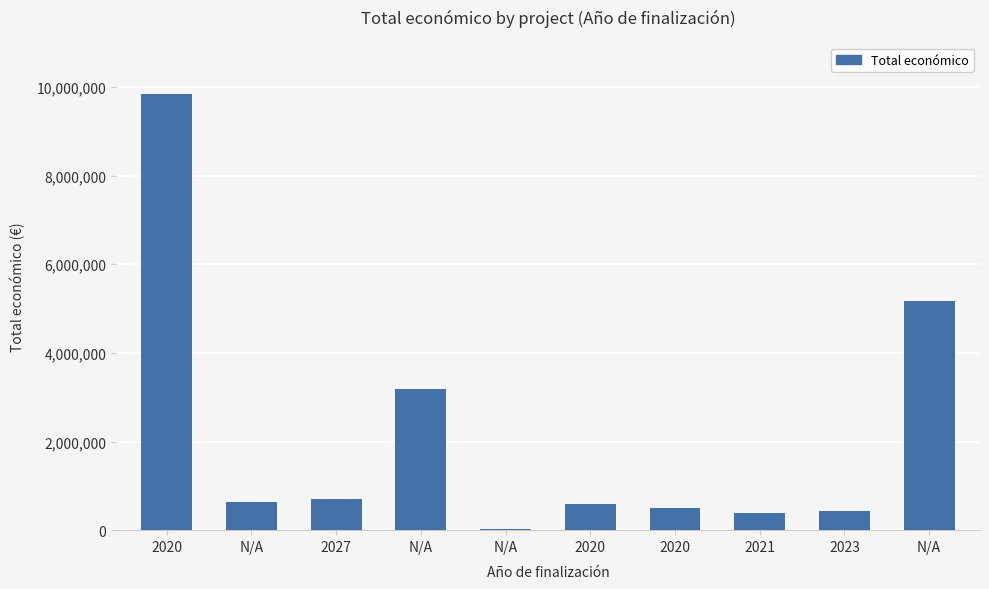

List the labels in order of value, largest first.

2020, N/A, N/A, 2027, N/A, 2020, 2020, 2023, 2021, N/A